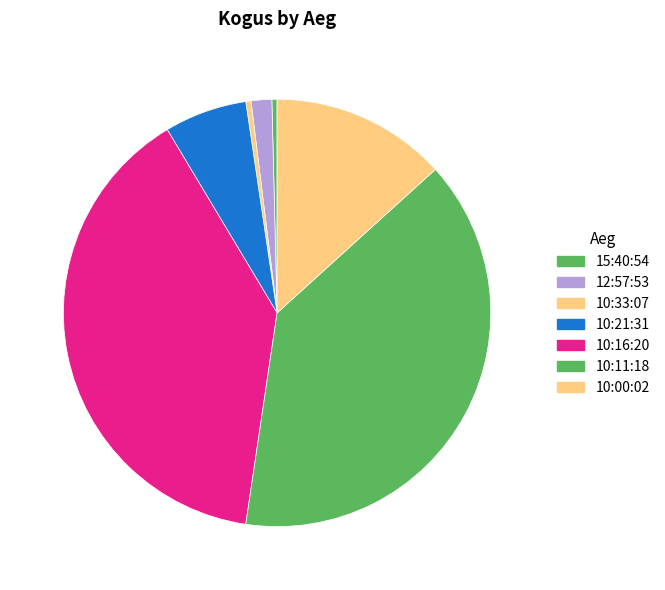

What percentage is NOT represented by 10:21:31?

93.8%